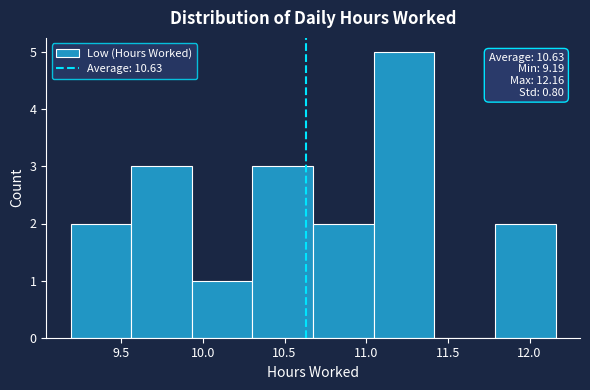

Which range on the x-axis has the tallest bar?

11.05 to 11.40